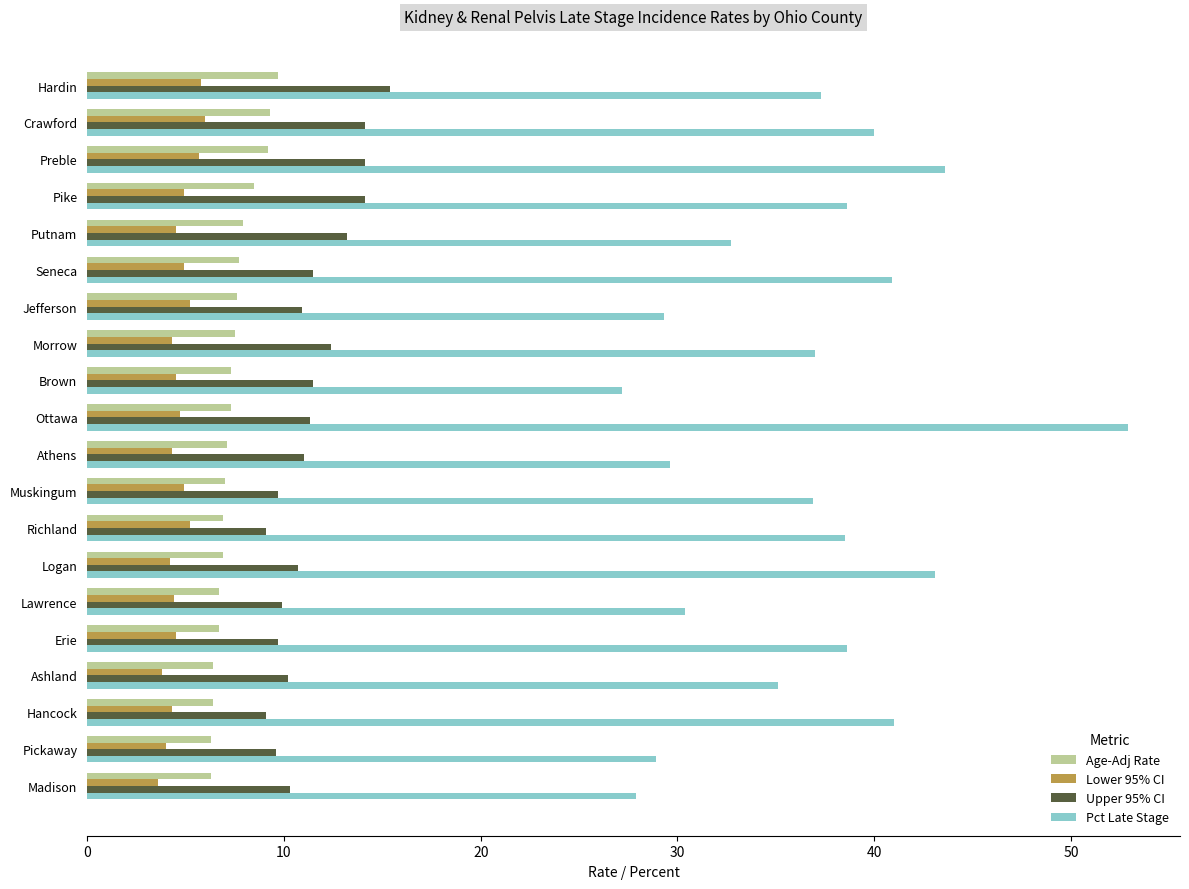

What are all the series names shown in the legend?

Age-Adj Rate, Lower 95% CI, Upper 95% CI, Pct Late Stage